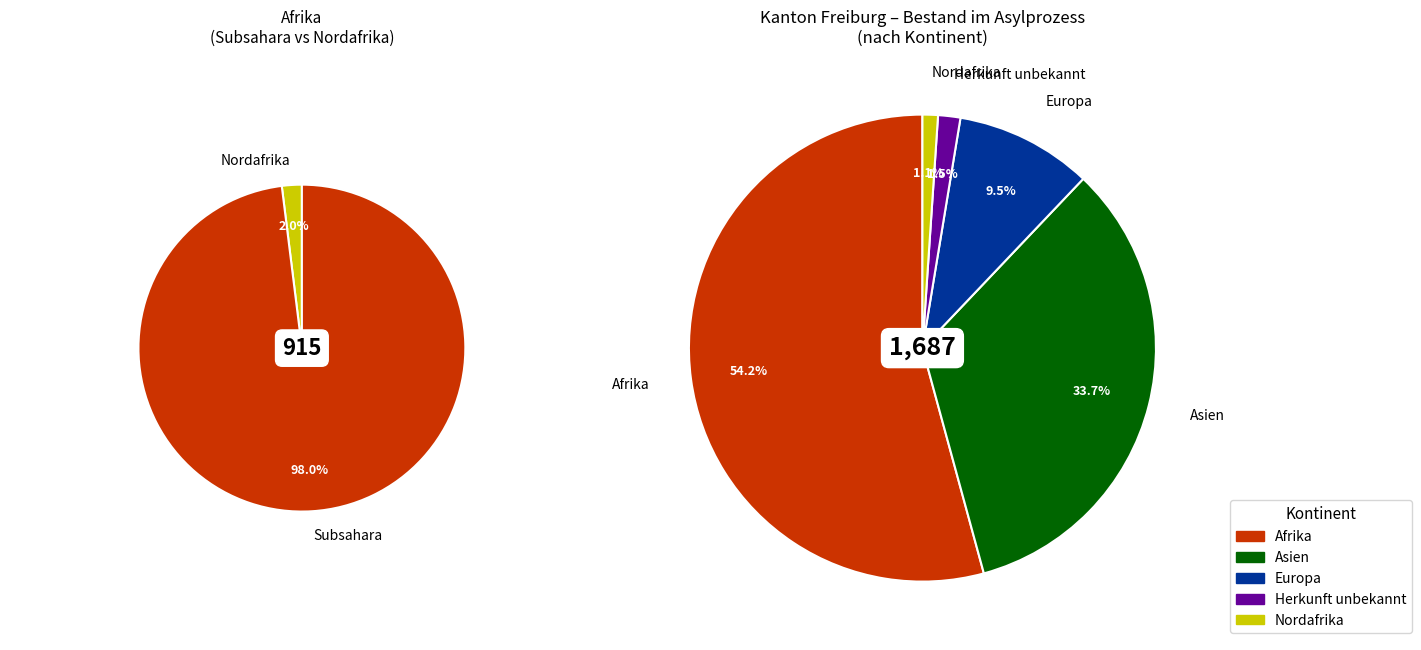

Is there any slice that represents more than half of the pie?

Yes